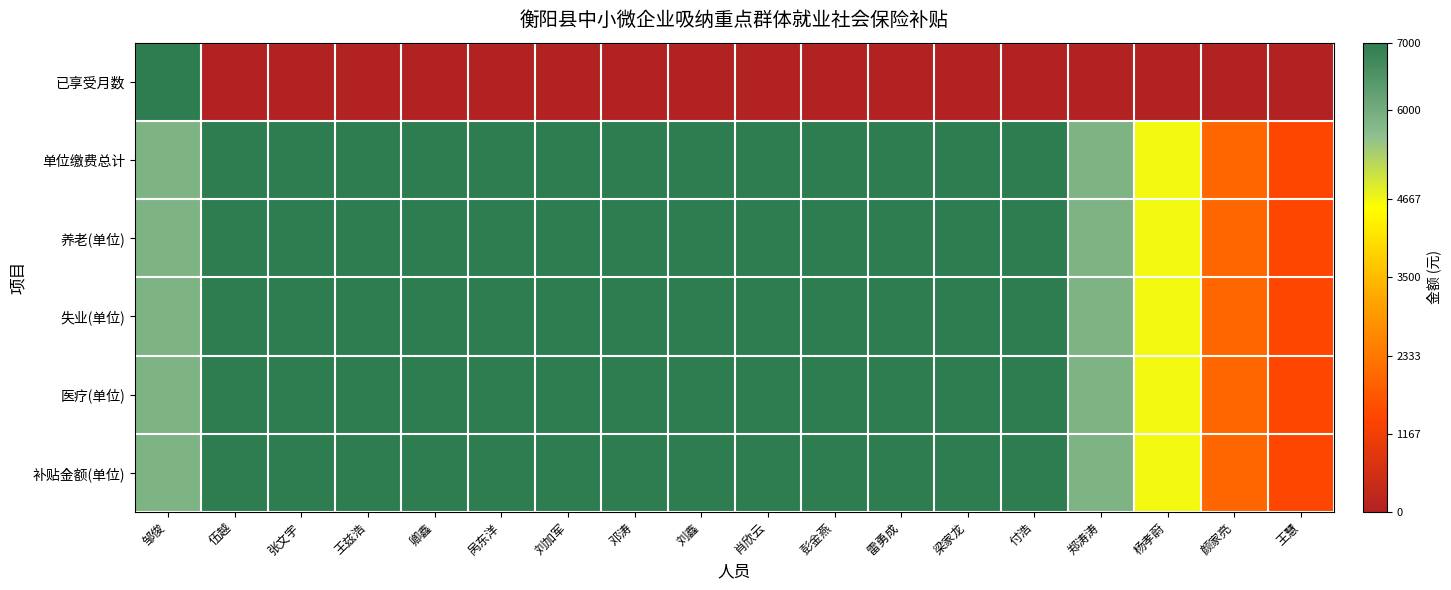

What is the total value across all series at 郑涛涛?

29166.7